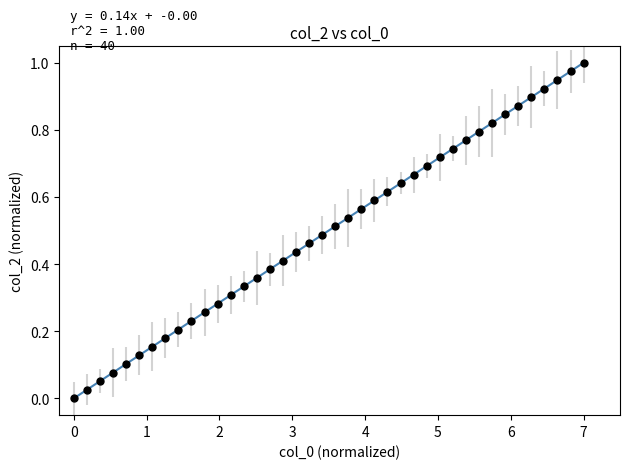

What is the range of X values (max minus min)?

7.0